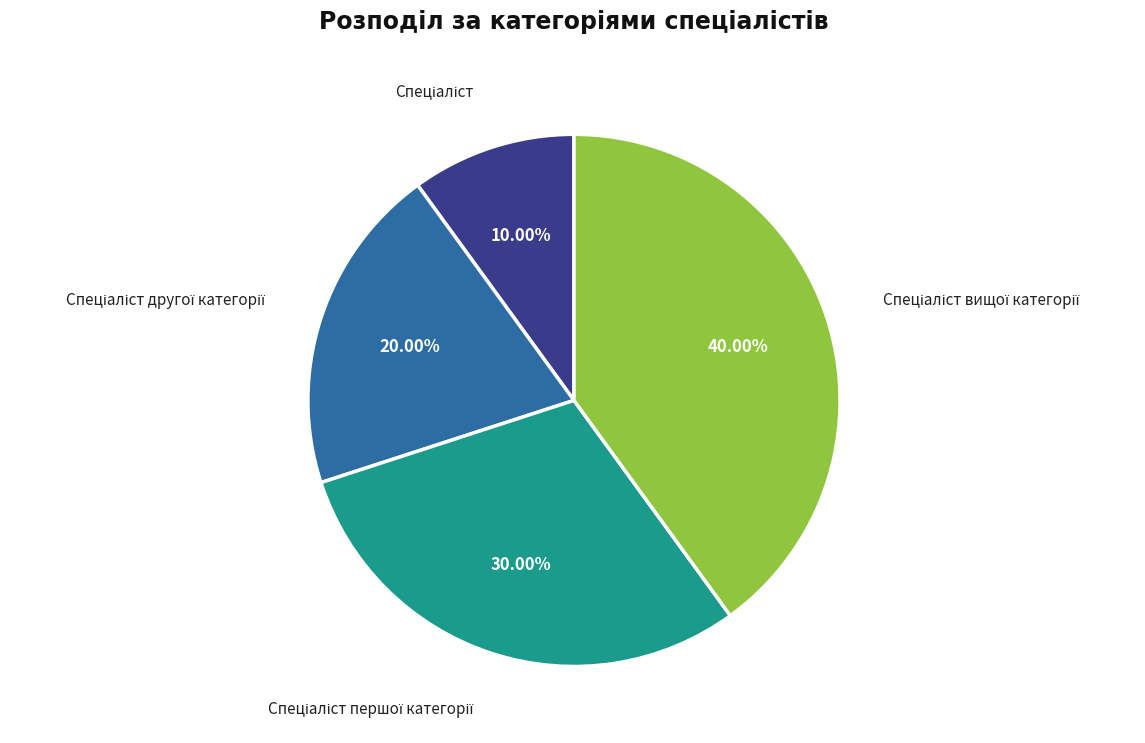

Does any single category account for the majority?

No